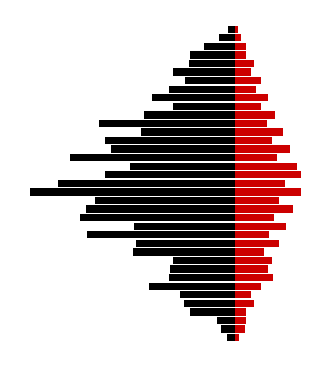

What is the total value across all series at 11?

-2.8